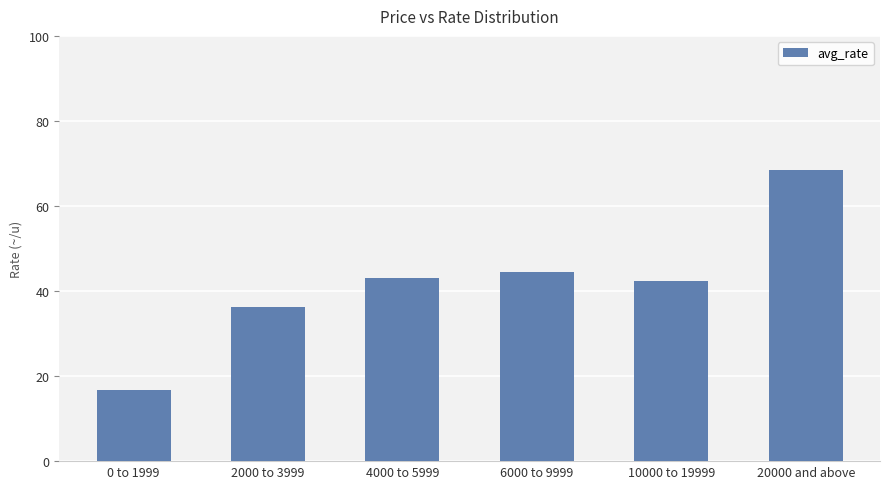

How many categories are shown in the chart?

6